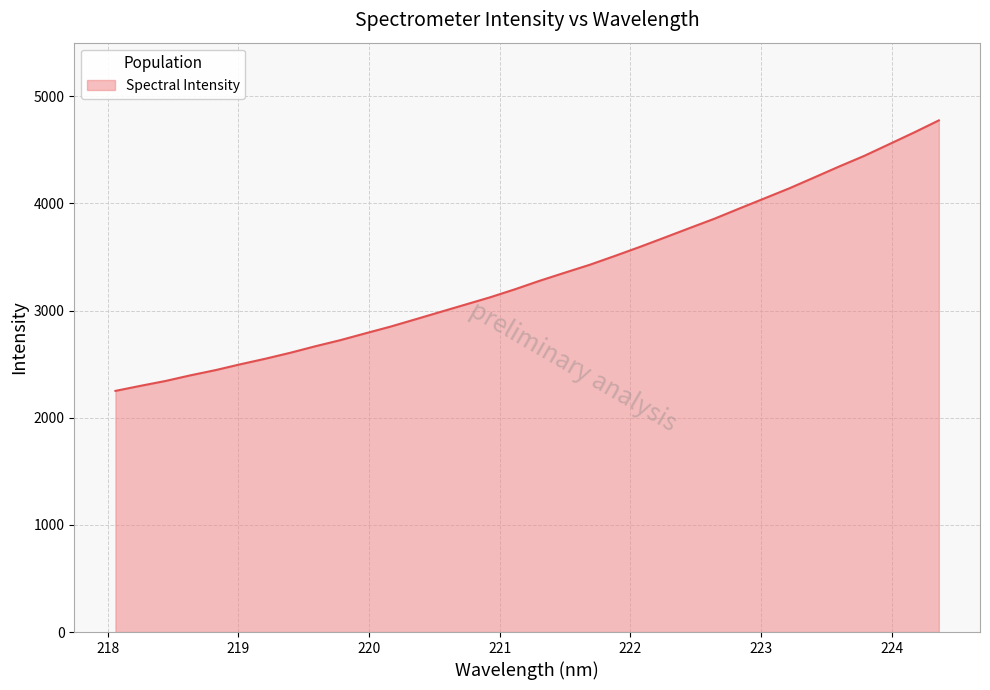

What is the smallest value displayed?

2250.5